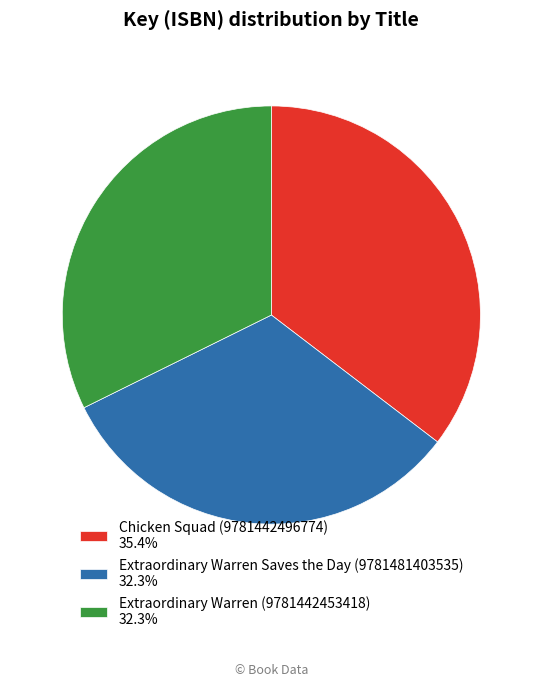

What is the ratio of the value at Extraordinary Warren Saves the Day (9781481403535) 32.3% to the value at Chicken Squad (9781442496774) 35.4%?

0.9